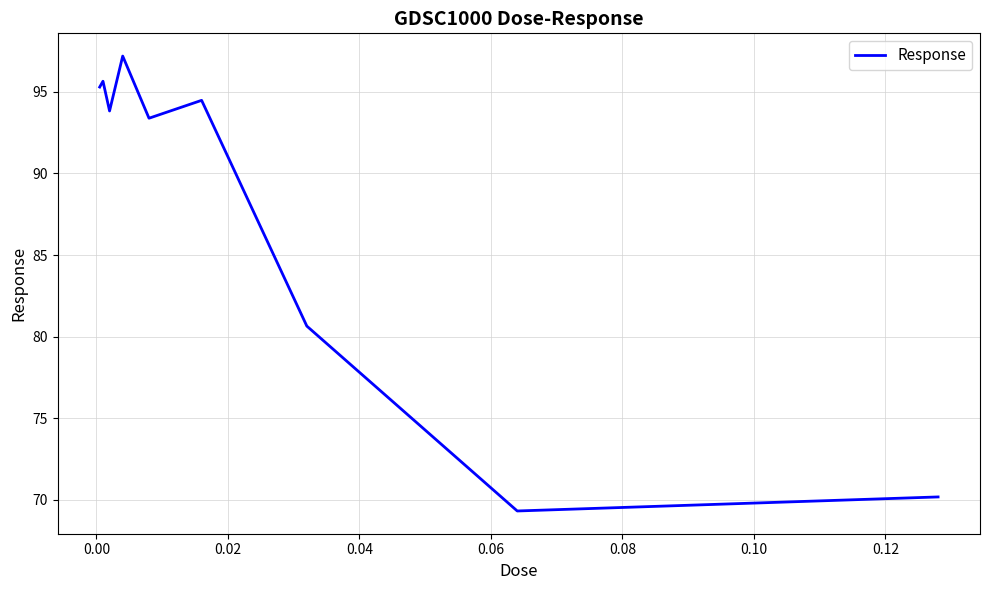

What is the difference between the maximum and minimum values?

27.9